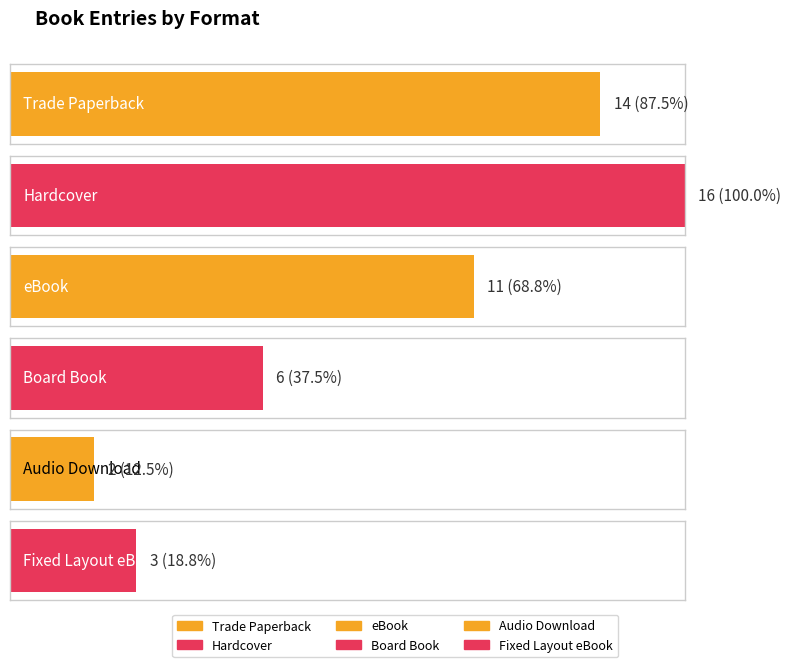

What is the label of the 6th bar from the right?

Trade Paperback